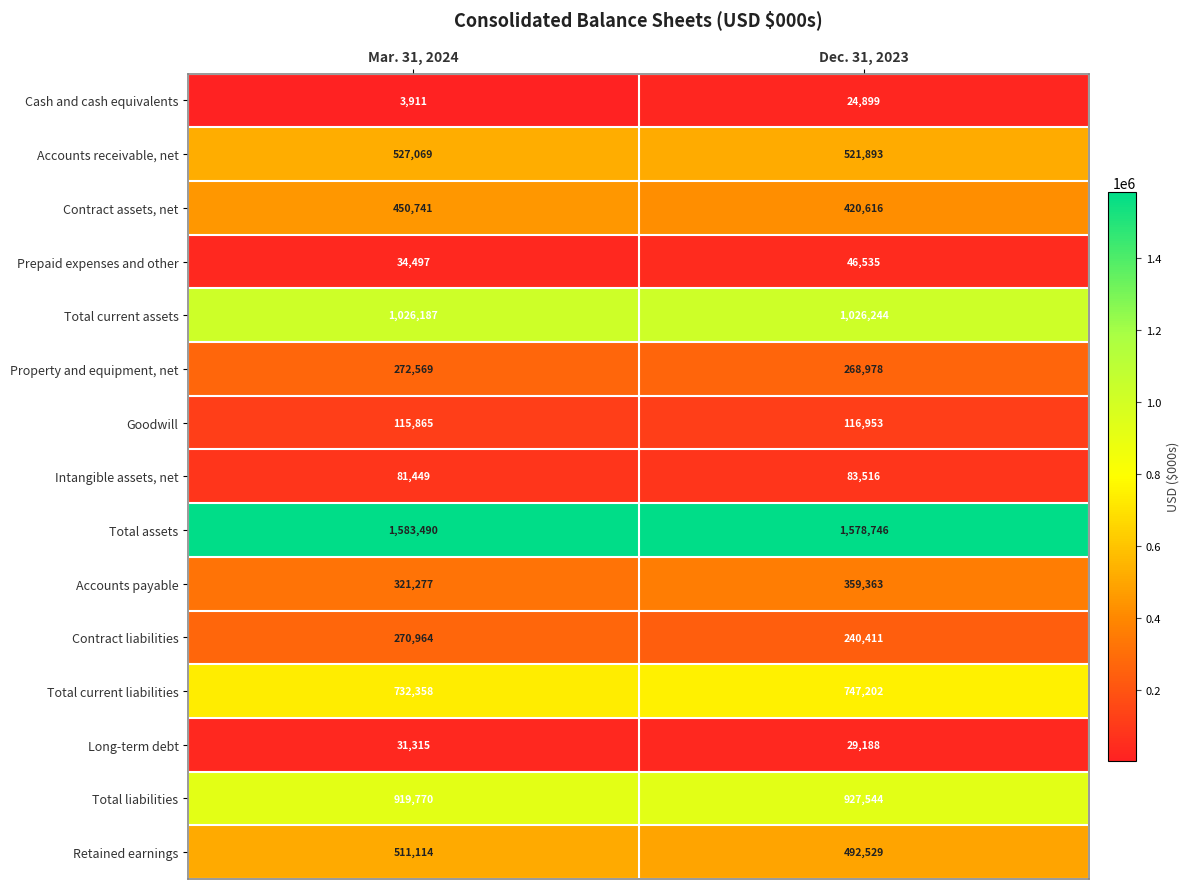

At how many categories does at least one series exceed 757483?

2